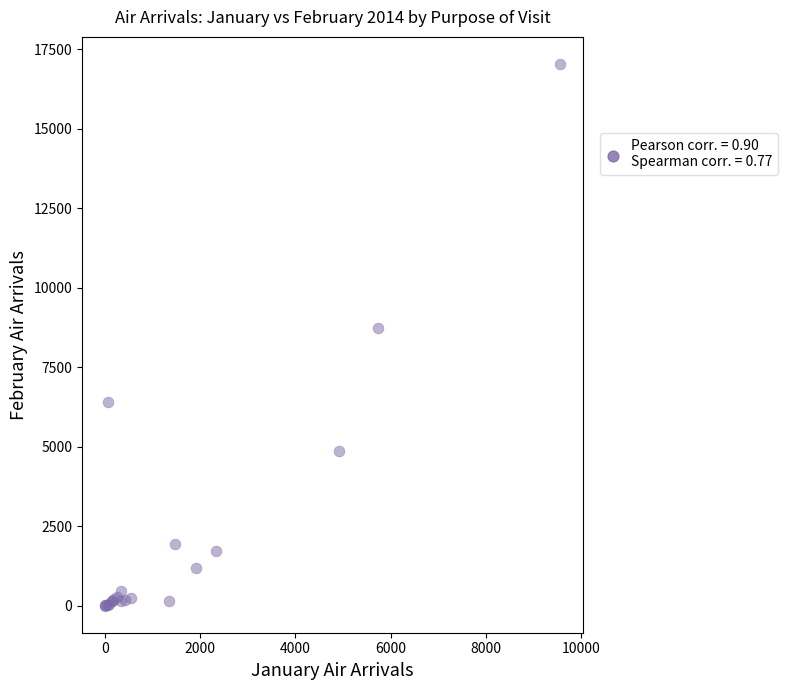

What Y value in the scatter plot is closest to 8524?

8724